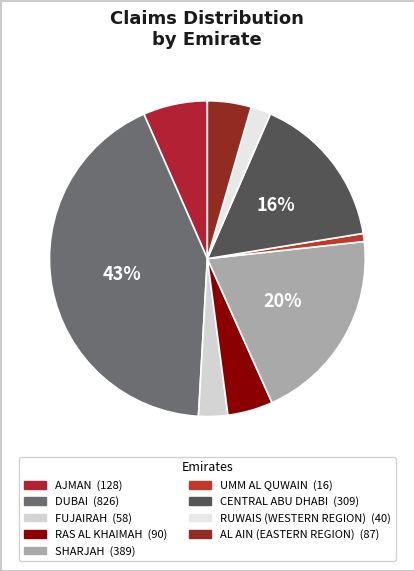

To the nearest percent, what is the difference between the largest and smallest slice percentages?

42%